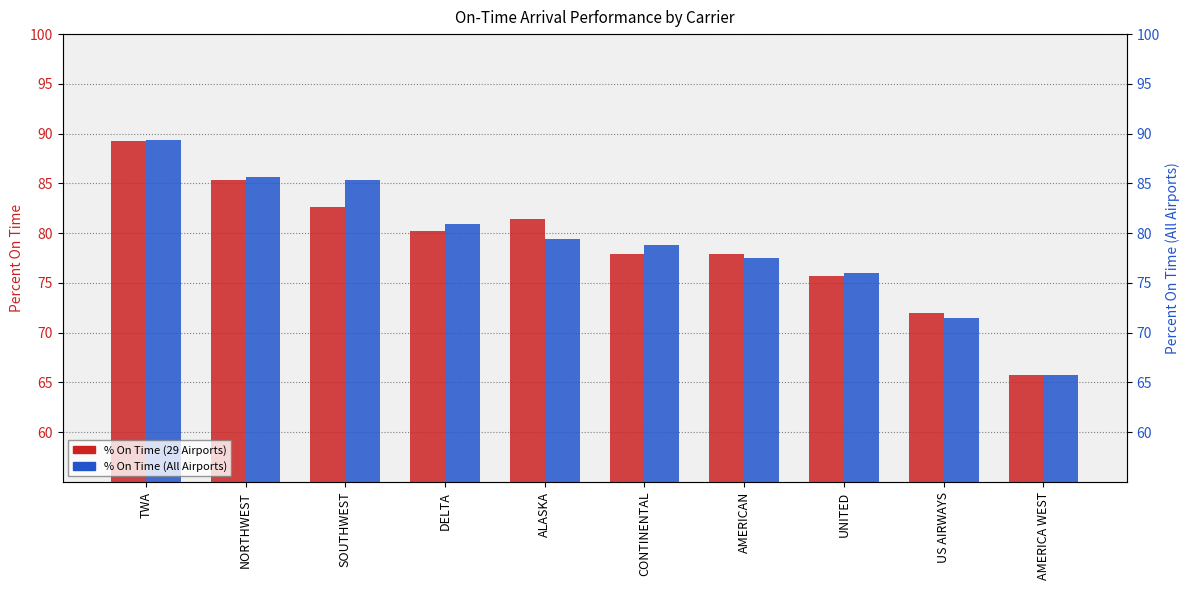

Reading right to left, extract all data points from this chart.

% On Time (29 Airports): AMERICA WEST=65.8	US AIRWAYS=72.0	UNITED=75.7	AMERICAN=77.9	CONTINENTAL=77.9	ALASKA=81.4	DELTA=80.2	SOUTHWEST=82.6	NORTHWEST=85.3	TWA=89.3
% On Time (All Airports): AMERICA WEST=65.8	US AIRWAYS=71.5	UNITED=76.0	AMERICAN=77.5	CONTINENTAL=78.8	ALASKA=79.4	DELTA=80.9	SOUTHWEST=85.3	NORTHWEST=85.6	TWA=89.4